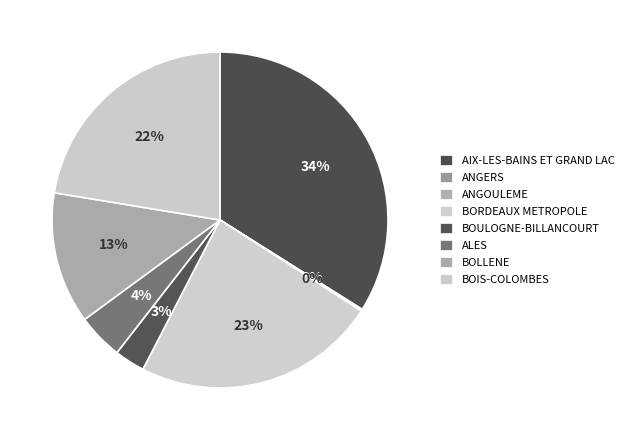

Does ANGOULEME represent more than half of the total?

No